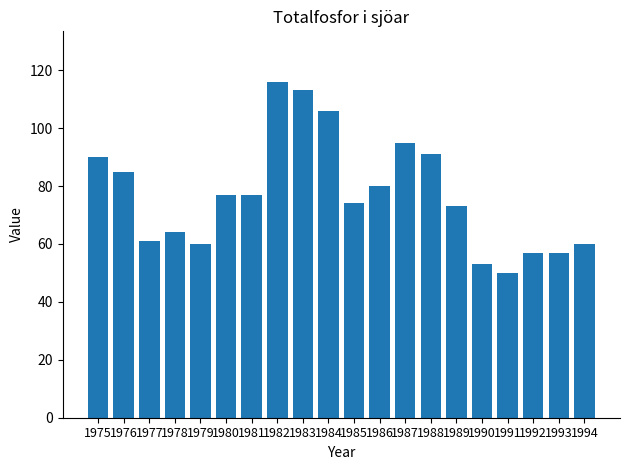

What is the change in value from 1978 to 1980?

+13